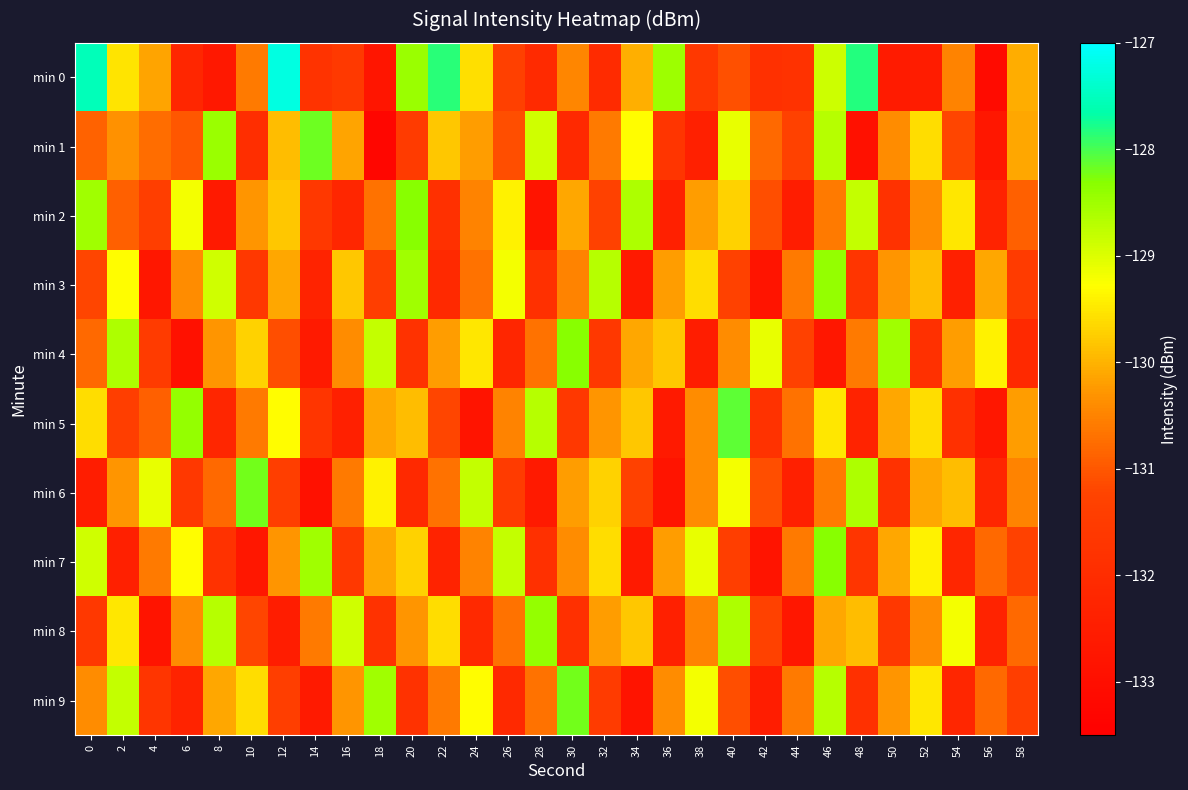

Which series changed the most between 22 and 44?

min 0